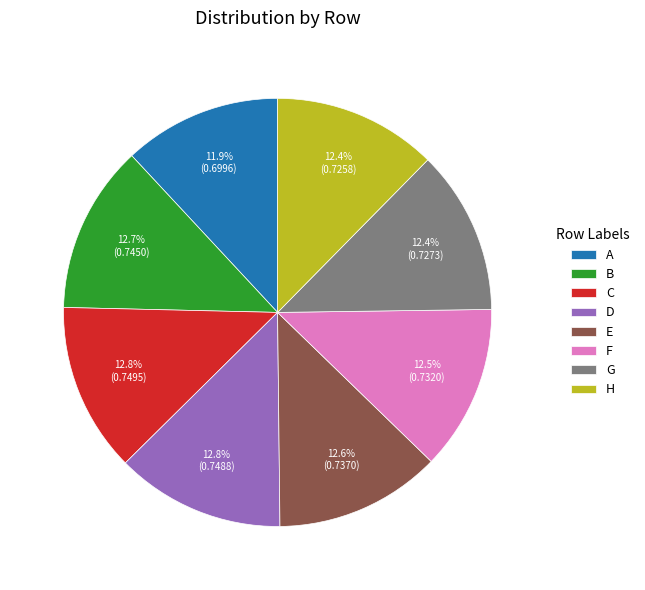

True or false: C accounts for 26% of the total.

False